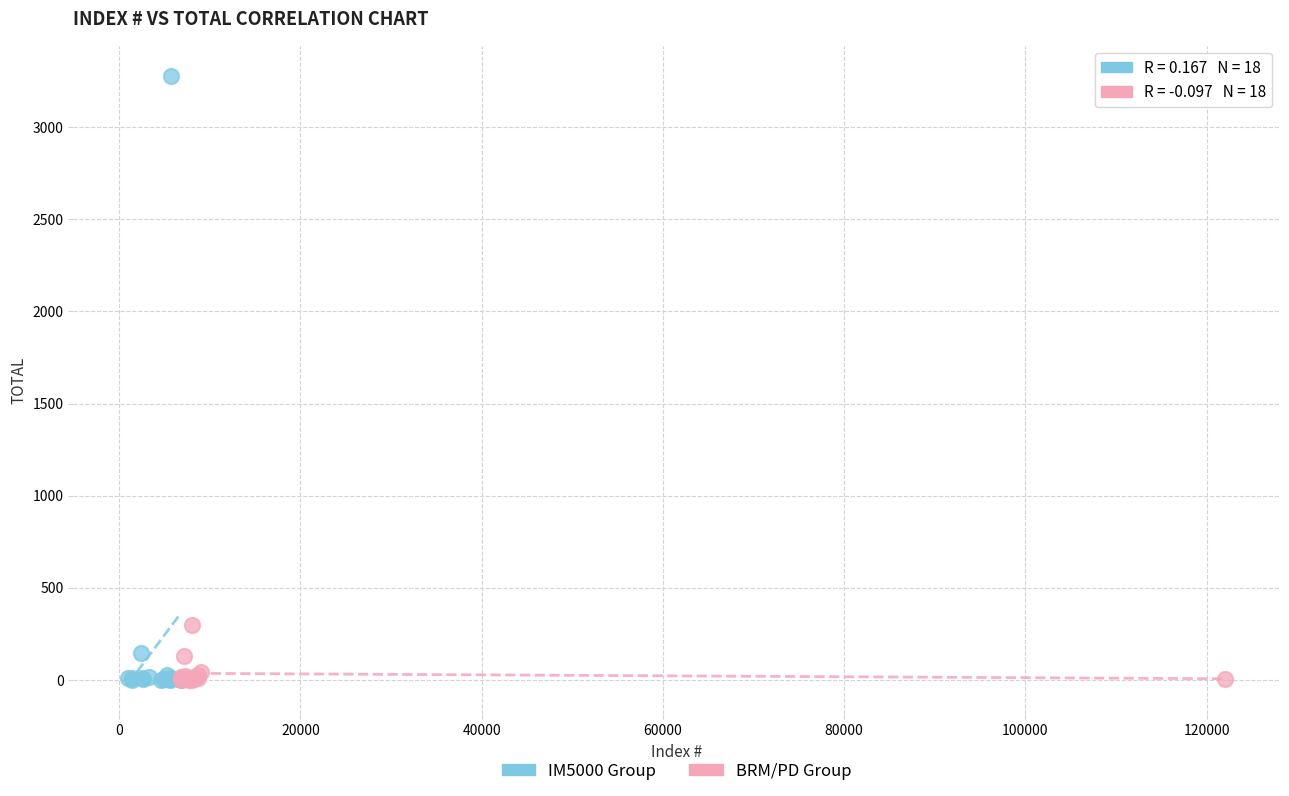

Which series contains the highest Y value?

IM5000 Group